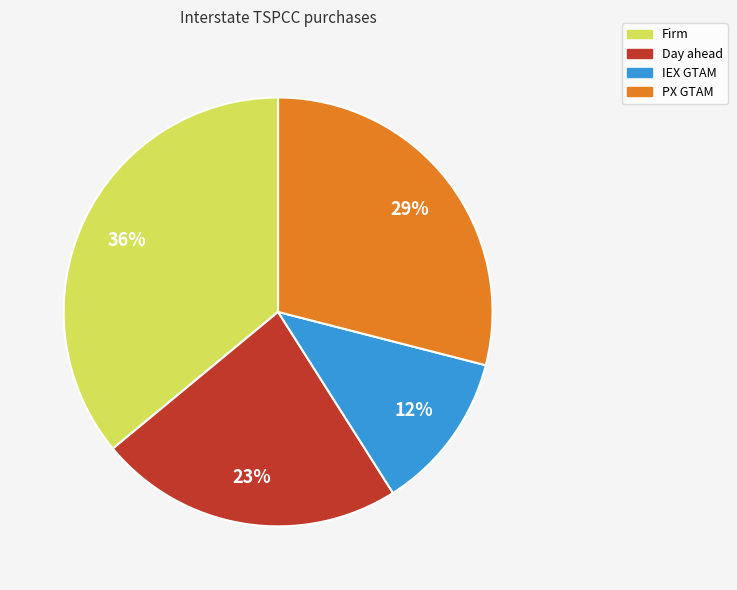

How many slices are in this pie chart?

4